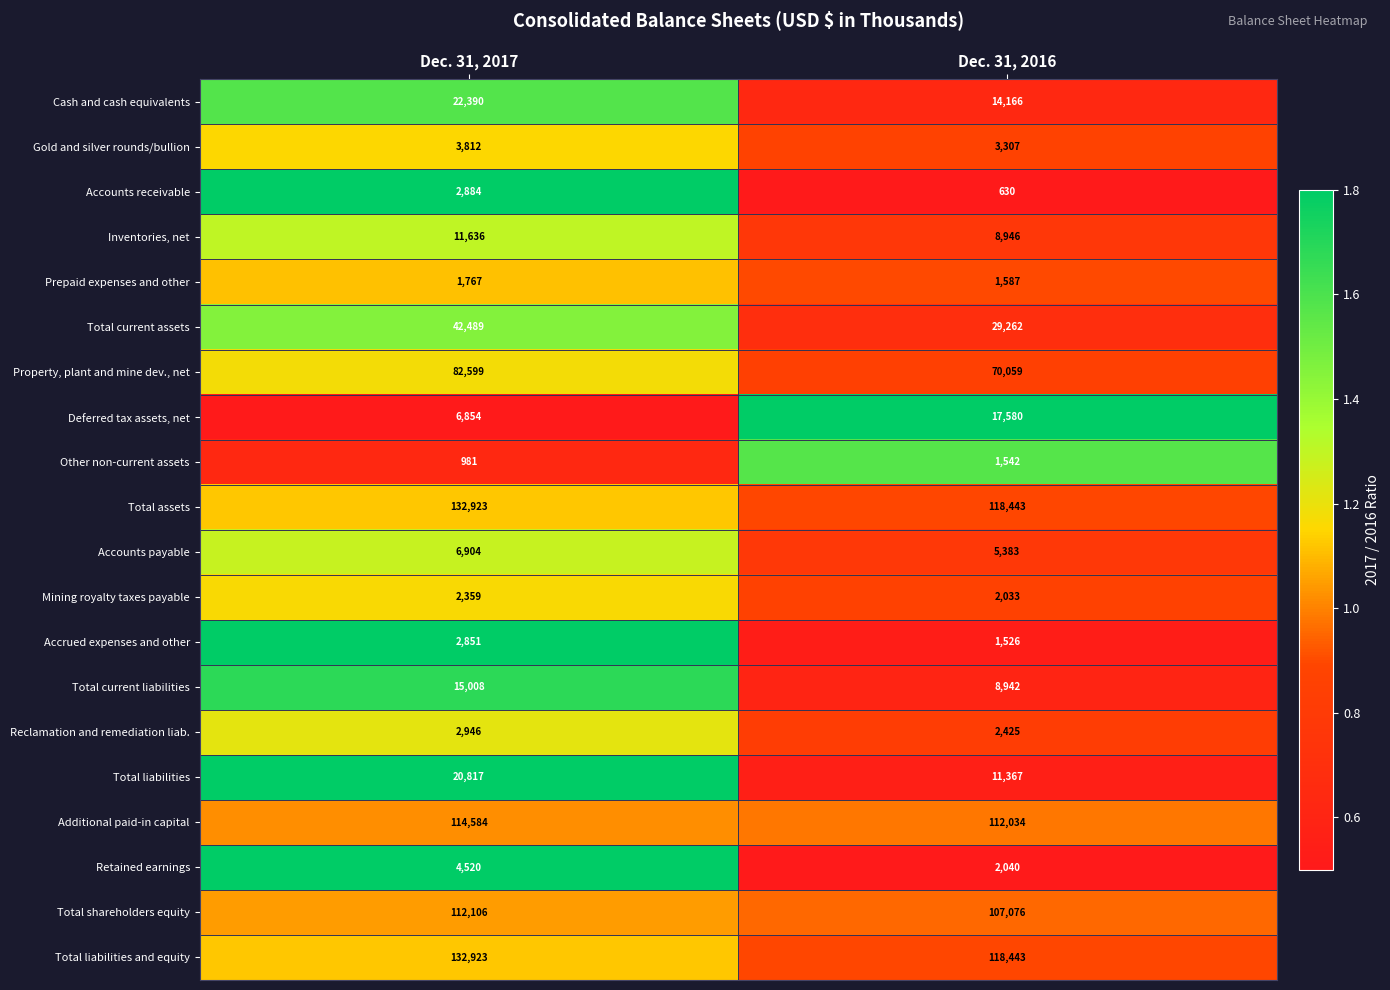

The Accounts receivable series shows 630 at Dec. 31, 2016. True or false?

True